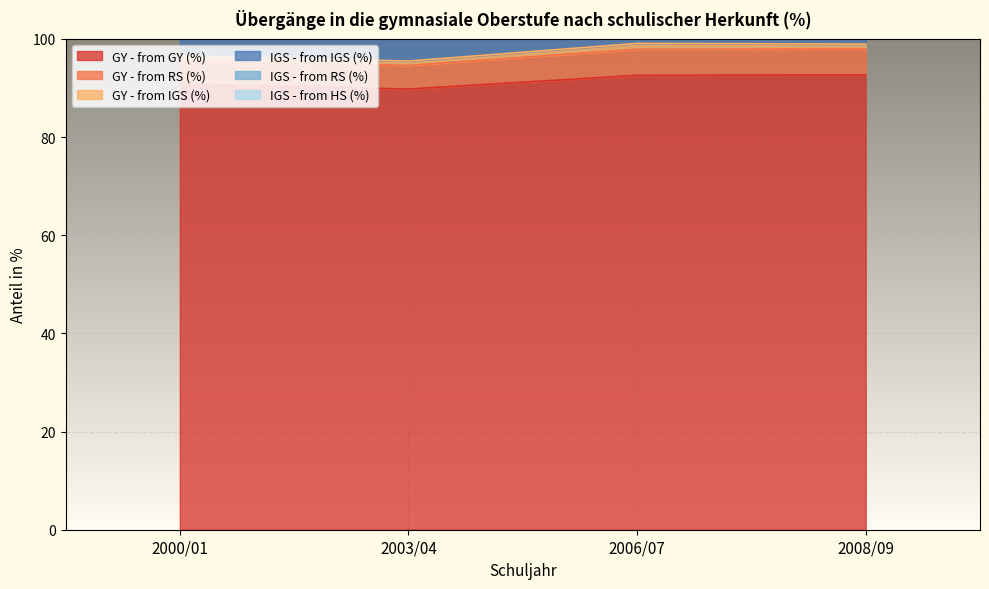

Reading left to right, list all the values displayed in this chart.

GY - from GY (%): 2000/01=90.8	2003/04=89.8	2006/07=92.6	2008/09=92.7
GY - from RS (%): 2000/01=4.7	2003/04=4.8	2006/07=5.3	2008/09=5.3
GY - from IGS (%): 2000/01=1.1	2003/04=0.9	2006/07=1.2	2008/09=1.0
IGS - from IGS (%): 2000/01=77.4	2003/04=70.5	2006/07=73.1	2008/09=71.4
IGS - from RS (%): 2000/01=9.2	2003/04=12.4	2006/07=14.8	2008/09=16.4
IGS - from HS (%): 2000/01=2.9	2003/04=3.7	2006/07=4.1	2008/09=3.5